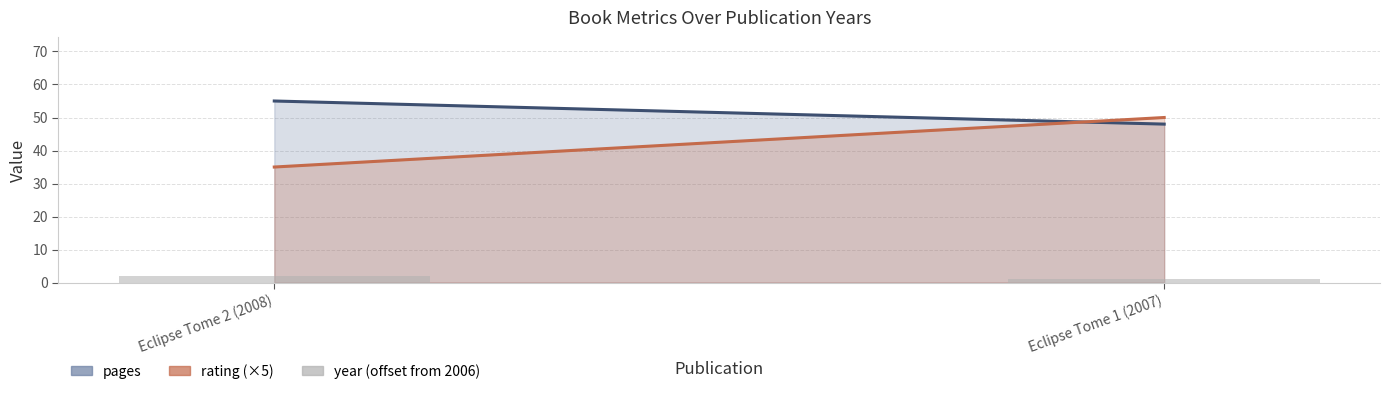

Reading left to right, extract all data points from this chart.

Eclipse Tome 2 (2008)=2	Eclipse Tome 1 (2007)=1